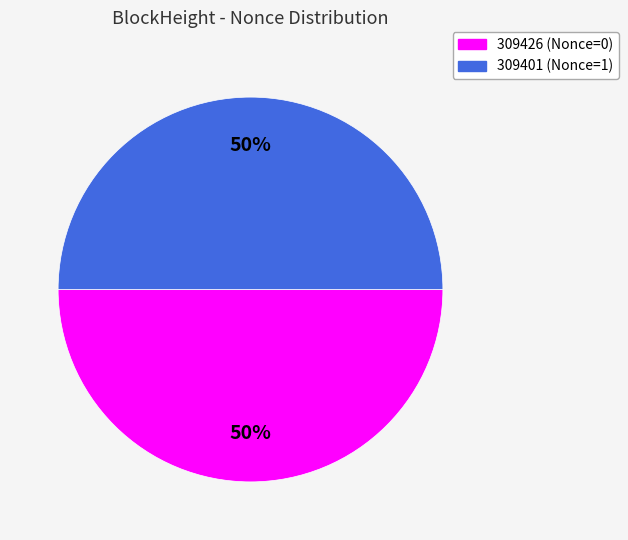

What is the ratio of the value at 309401 (Nonce=1) to the value at 309426 (Nonce=0)?

1.0